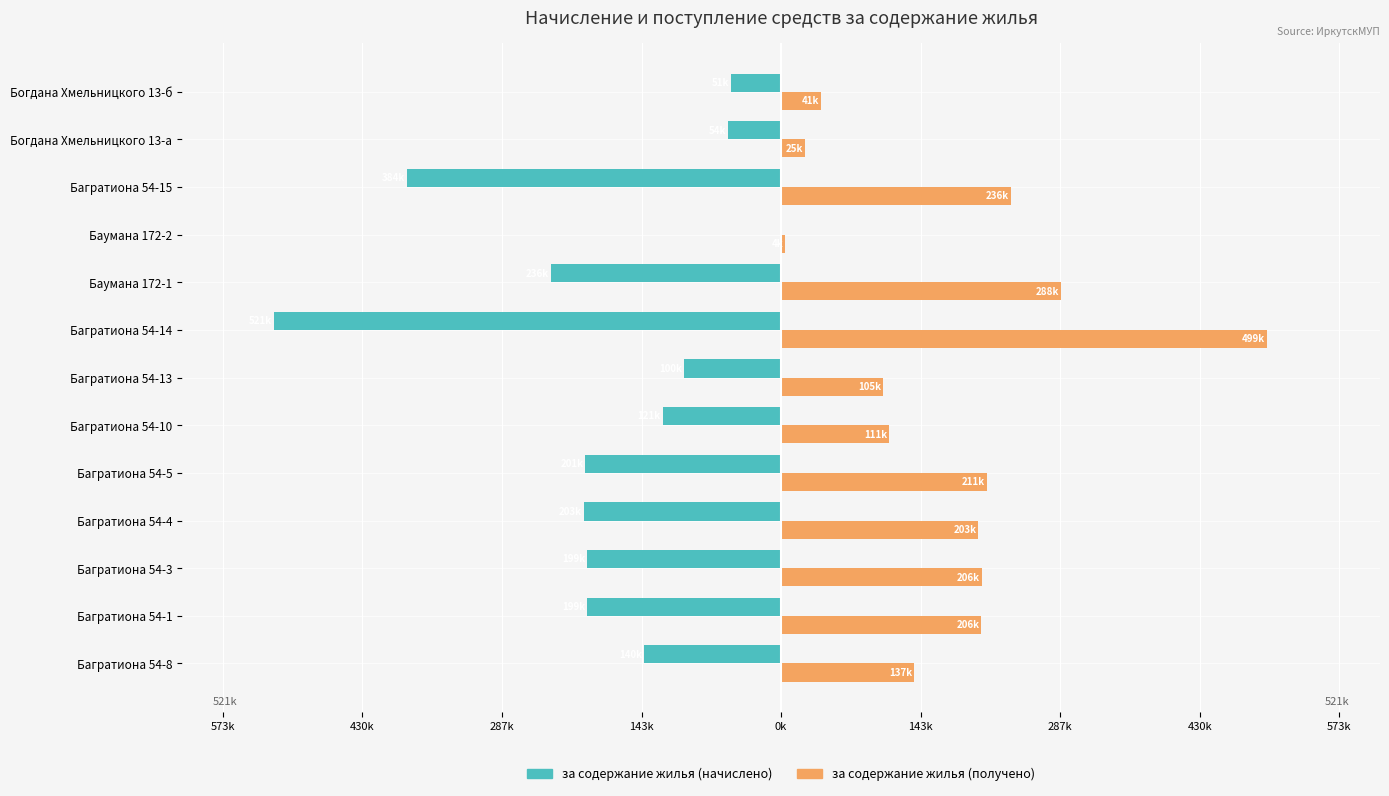

Are the bars horizontal?

Yes